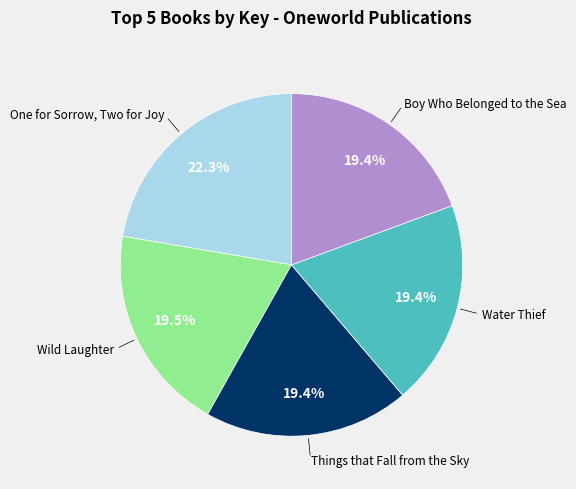

Does any single category account for the majority?

No